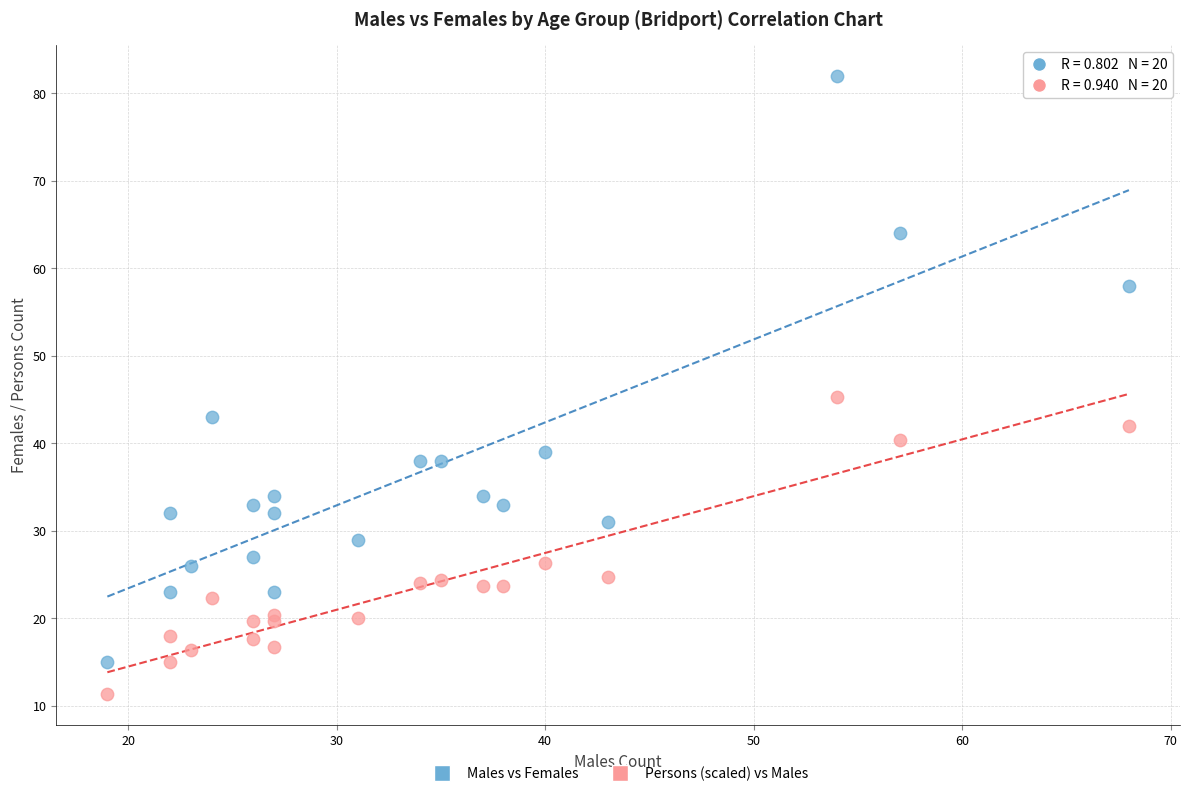

In the Males vs Females series, what Y value is closest to 48?

43.0